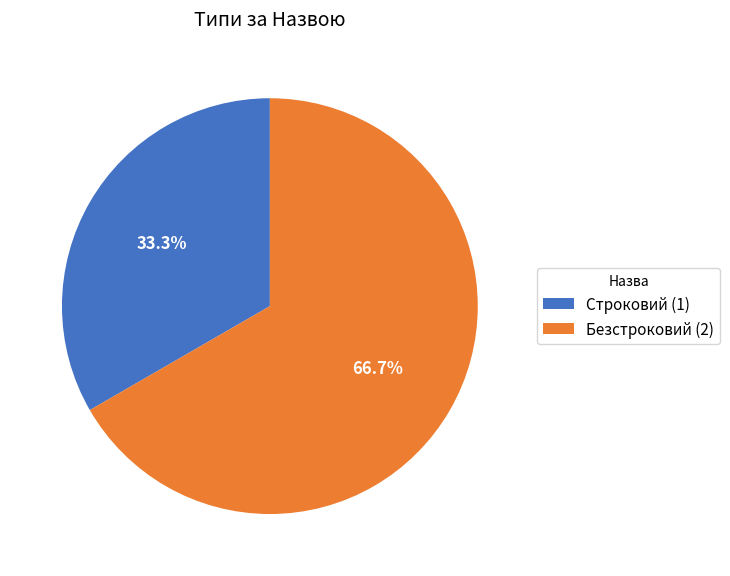

How many slices are in this pie chart?

2